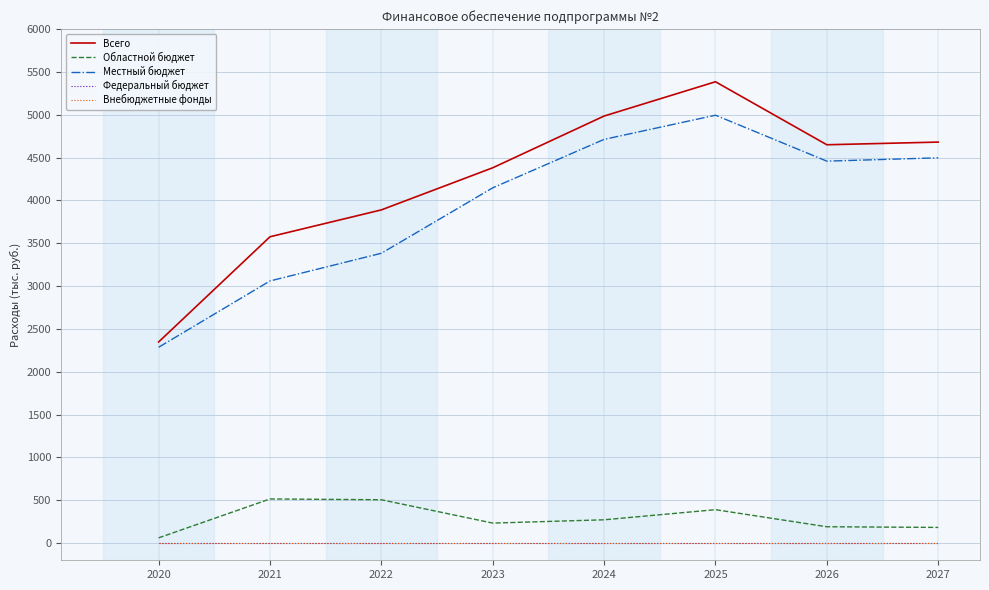

Reading right to left, transcribe all the data shown in this chart.

Всего: 4680.5	4649.3	5384.5	4984.5	4380.6	3889.2	3575.5	2347.7
Областной бюджет: 183.5	191.3	390.5	272.4	234.0	506.2	515.6	61.7
Местный бюджет: 4497.0	4458.0	4994.0	4712.1	4146.6	3383.0	3059.9	2286.0
Федеральный бюджет: 0.0	0.0	0.0	0.0	0.0	0.0	0.0	0.0
Внебюджетные фонды: 0.0	0.0	0.0	0.0	0.0	0.0	0.0	0.0